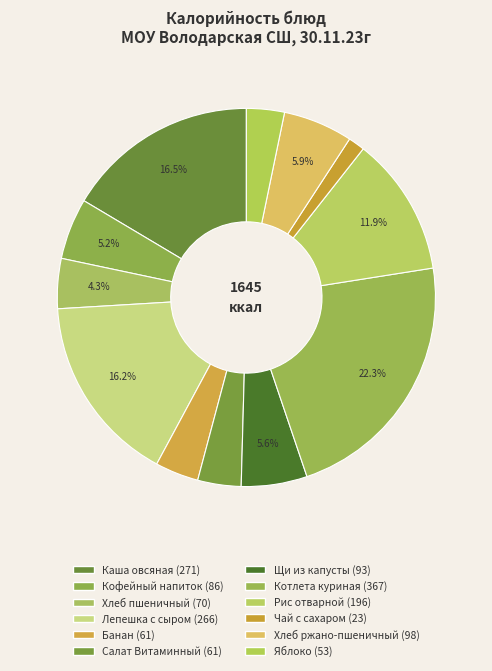

True or false: Банан accounts for 4% of the total.

True